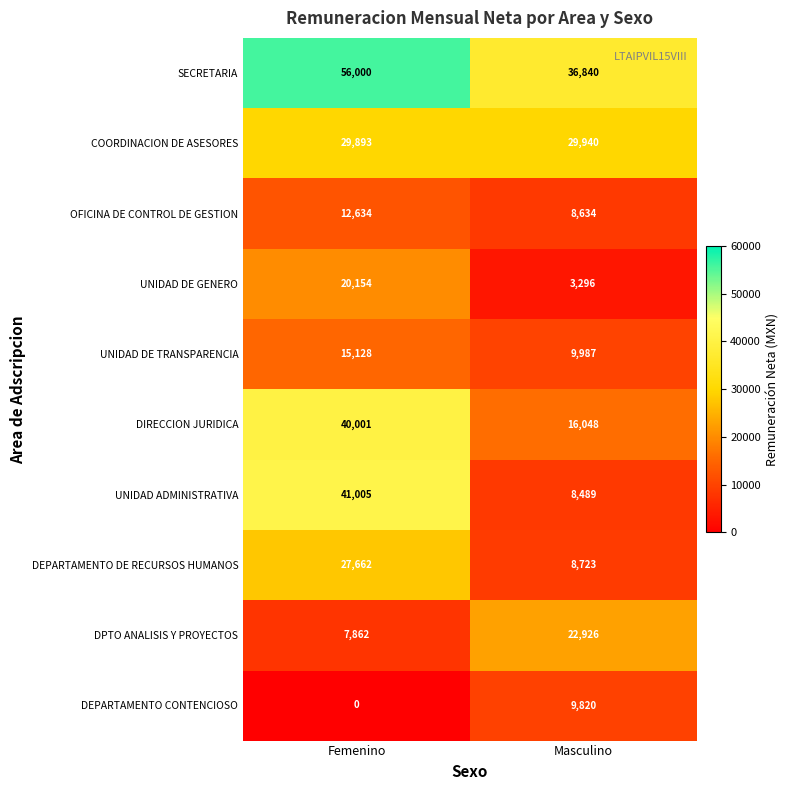

Which series has the widest spread of values?

UNIDAD ADMINISTRATIVA